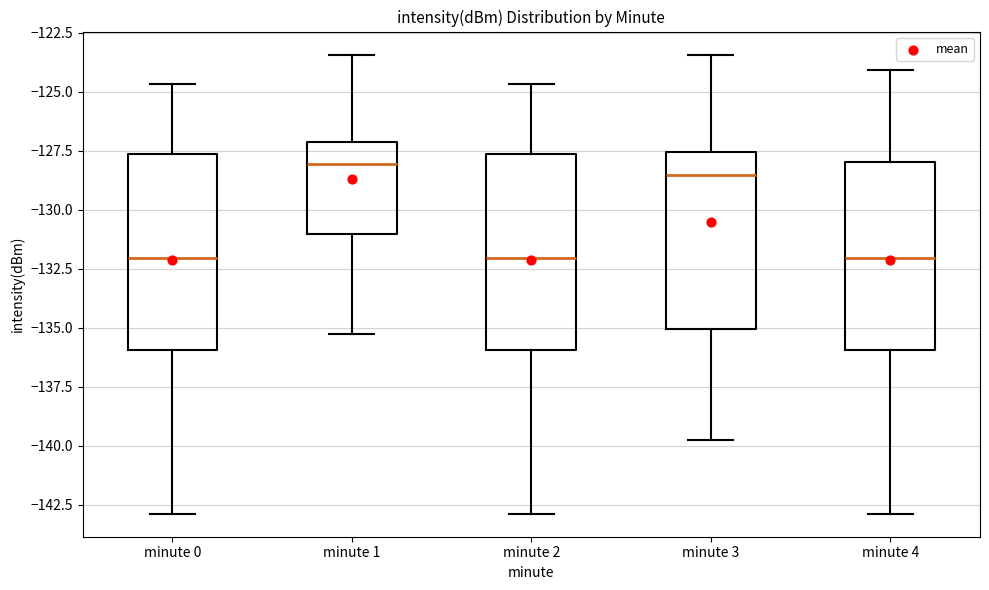

Reading left to right, read every box against the y-axis: the position of its median line, the range the box covers, and the ends of its whiskers. The values are not printed on the chart, so give them approximately, as read against the axis.

minute 0: median -132.0, box -136.0 to -127.5, whiskers -143.0 to -124.5
minute 1: median -128.0, box -131.0 to -127.0, whiskers -135.5 to -123.5
minute 2: median -132.0, box -136.0 to -127.5, whiskers -143.0 to -124.5
minute 3: median -128.5, box -135.0 to -127.5, whiskers -140.0 to -123.5
minute 4: median -132.0, box -136.0 to -128.0, whiskers -143.0 to -124.0